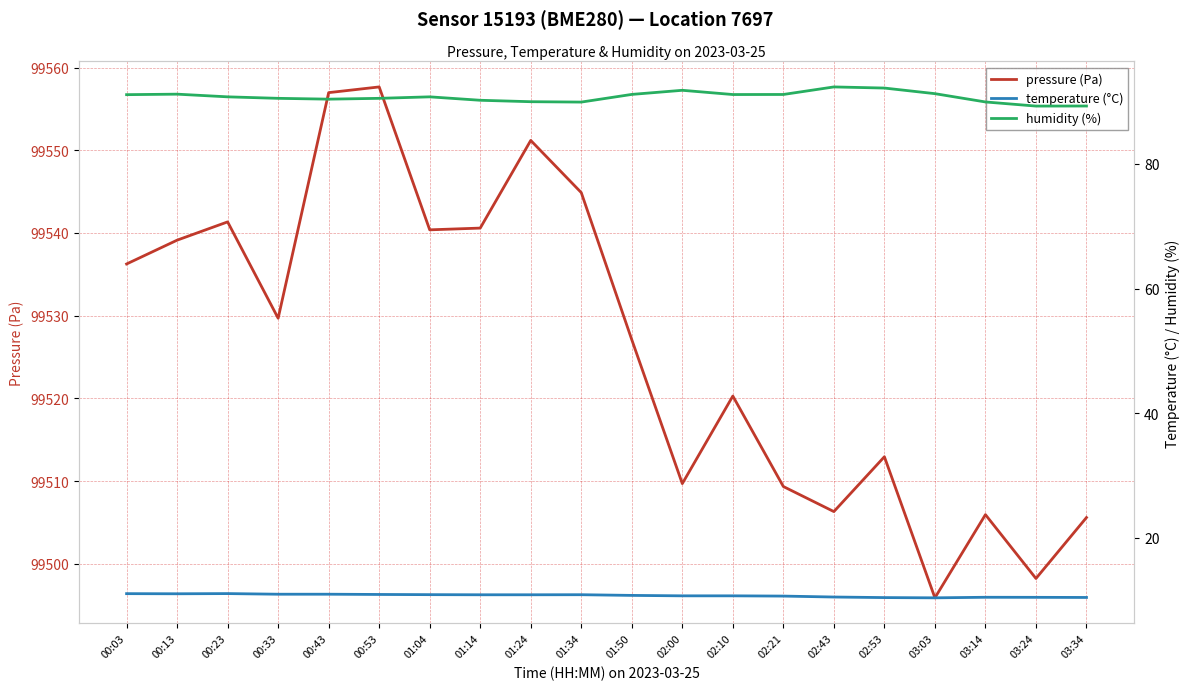

List the labels in order of temperature (°C) value, largest first.

00:23, 00:03, 00:13, 00:33, 00:43, 00:53, 01:04, 01:34, 01:14, 01:24, 01:50, 02:00, 02:10, 02:21, 02:43, 03:14, 03:24, 03:34, 02:53, 03:03